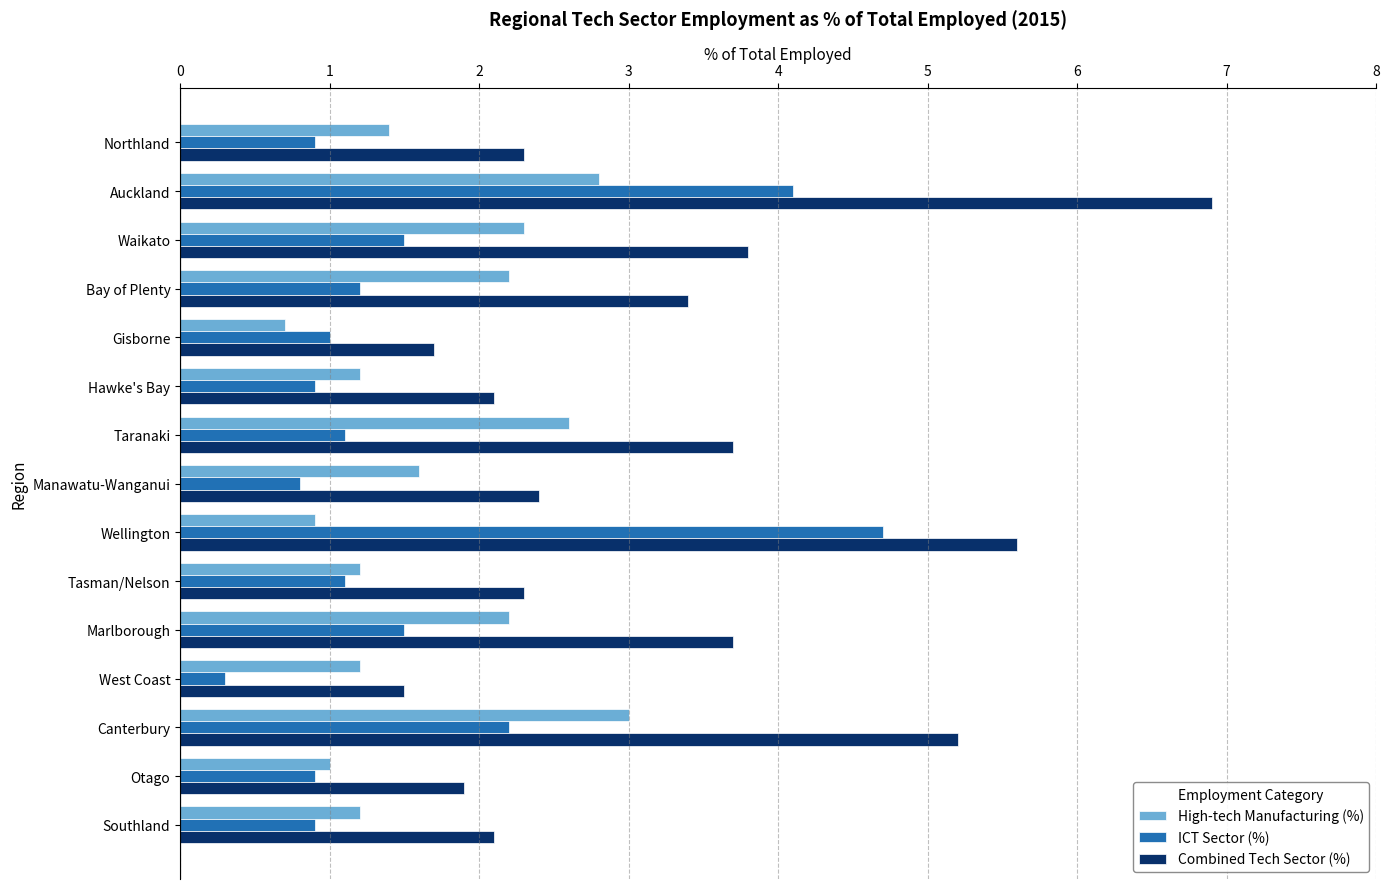

What is the sum of all ICT Sector (%) values?

23.1